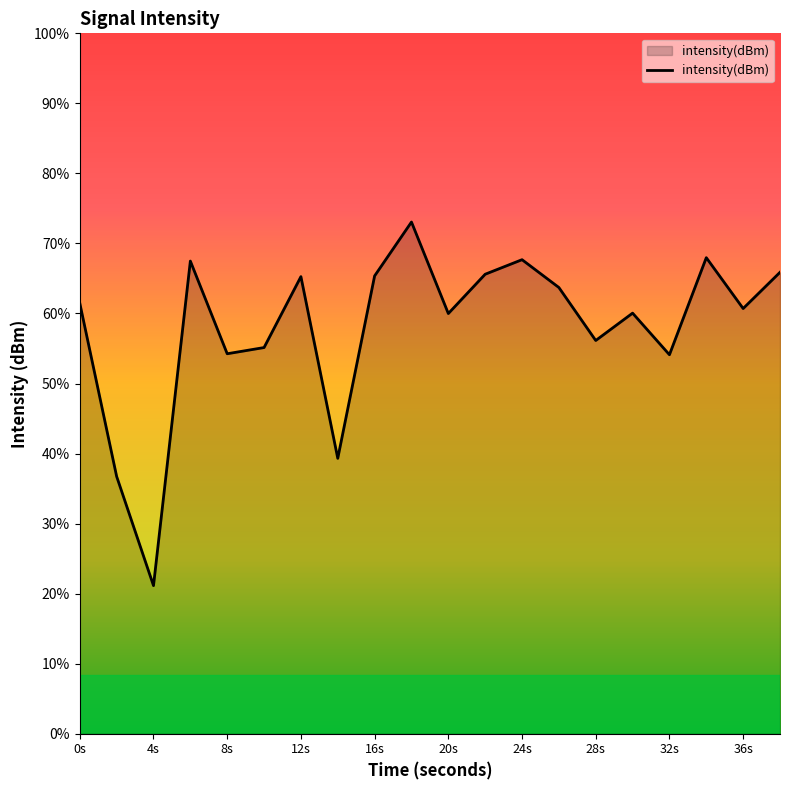

Reading left to right, what are all the values shown in this chart?

-123.1	-138.0	-147.3	-119.5	-127.4	-126.9	-120.8	-136.4	-120.8	-116.2	-124.0	-120.6	-119.4	-121.8	-126.3	-124.0	-127.5	-119.2	-123.6	-120.5